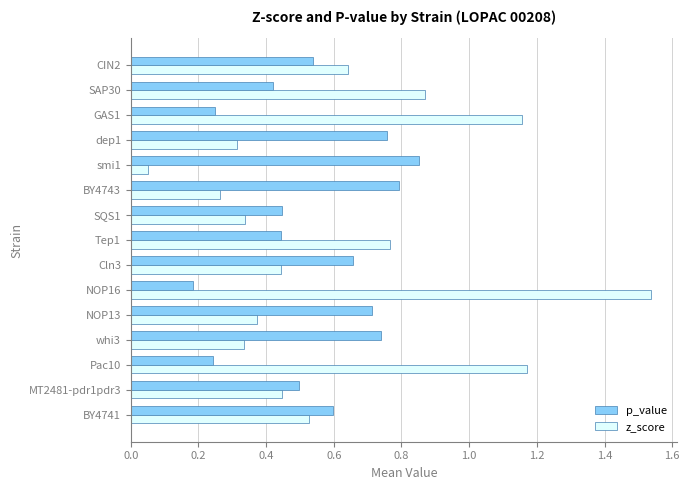

Between BY4741 and MT2481-pdr1pdr3, which series saw the biggest shift?

p_value